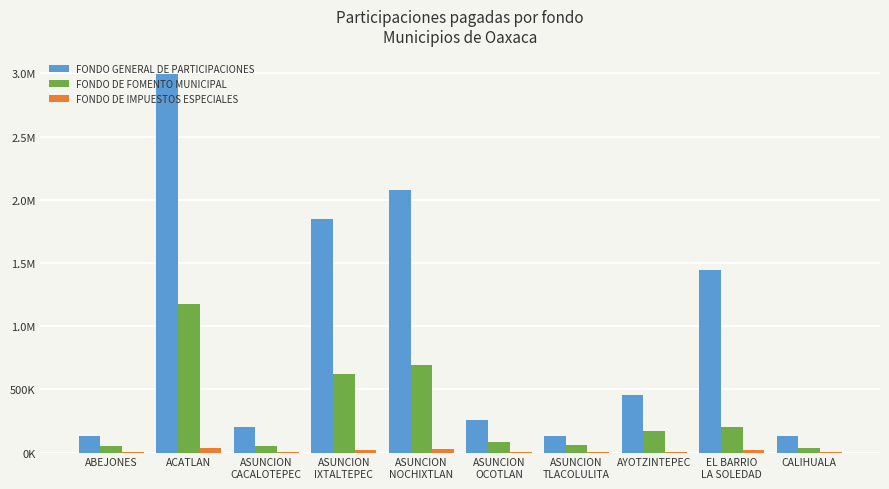

The FONDO GENERAL DE PARTICIPACIONES series shows 1443547.2 at EL BARRIO
LA SOLEDAD. True or false?

True